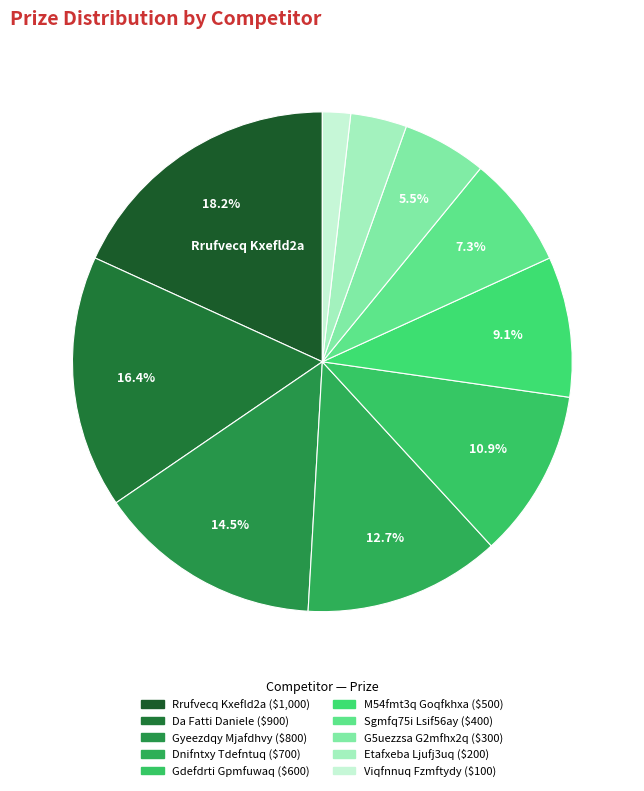

To the nearest percent, what is the difference between the largest and smallest slice percentages?

16%